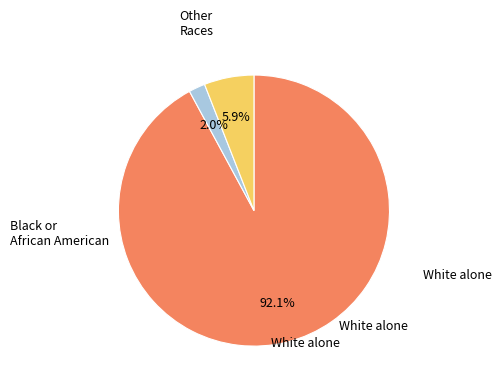

How many segments does this pie chart have?

3